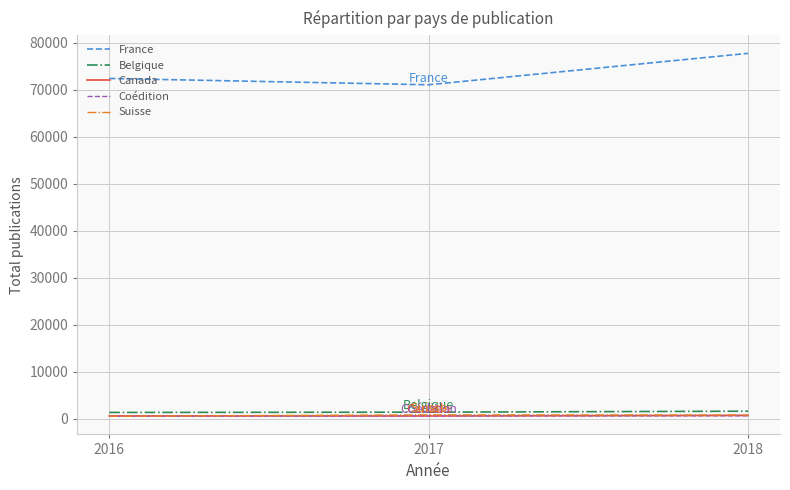

Which series has the largest total across all categories?

France